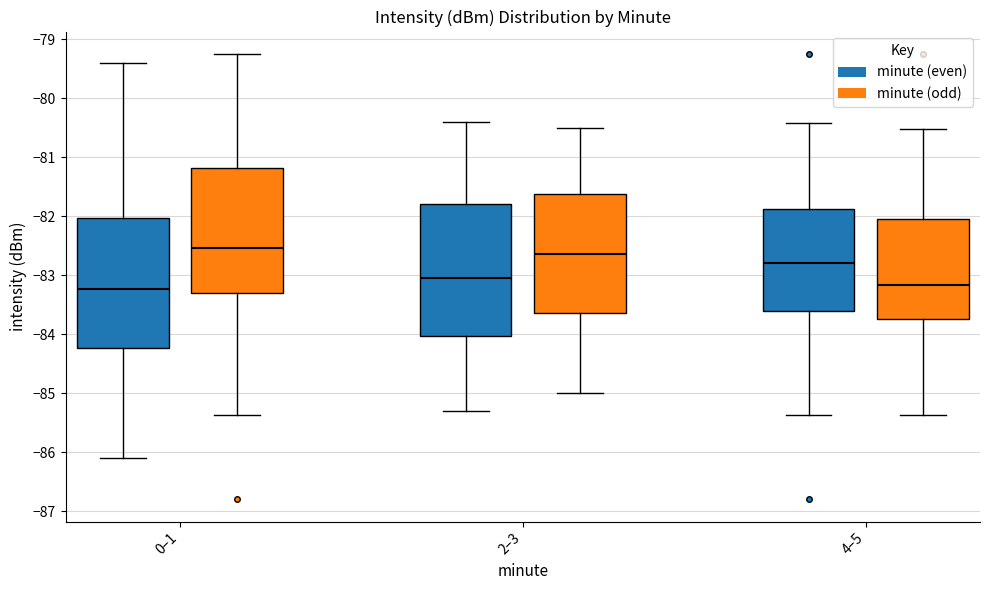

Reading left to right, transcribe this box plot: for each box, give where its median line is, the range the box spans, and where its two whiskers end, as read against the y-axis. The values are not printed on the chart, so give them approximately, as read against the axis.

0–1 (minute (even)): median -83.2, box -84.2 to -82.0, whiskers -86.1 to -79.4
0–1 (minute (odd)): median -82.5, box -83.3 to -81.2, whiskers -85.4 to -79.2
2–3 (minute (even)): median -83.0, box -84.0 to -81.8, whiskers -85.3 to -80.4
2–3 (minute (odd)): median -82.6, box -83.6 to -81.6, whiskers -85.0 to -80.5
4–5 (minute (even)): median -82.8, box -83.6 to -81.9, whiskers -85.4 to -80.4
4–5 (minute (odd)): median -83.2, box -83.8 to -82.0, whiskers -85.4 to -80.5